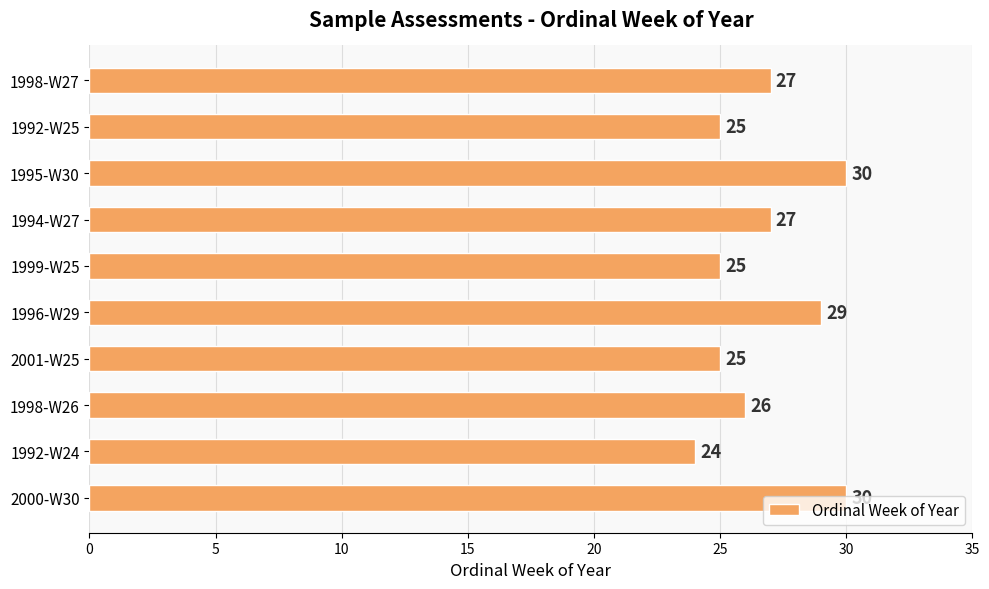

Count the number of data series in this chart.

1